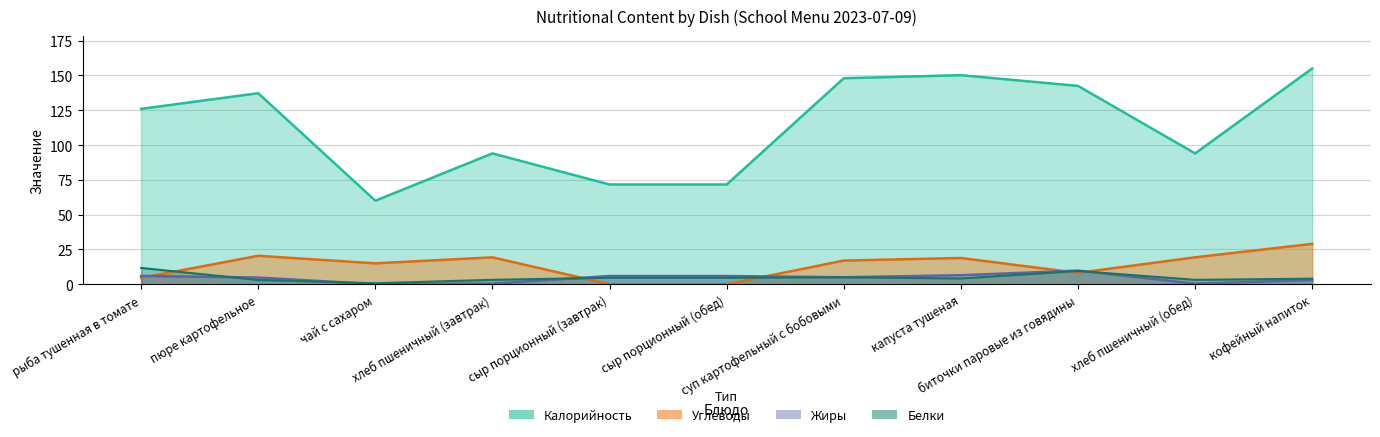

What is the average value of the Углеводы series?

13.8